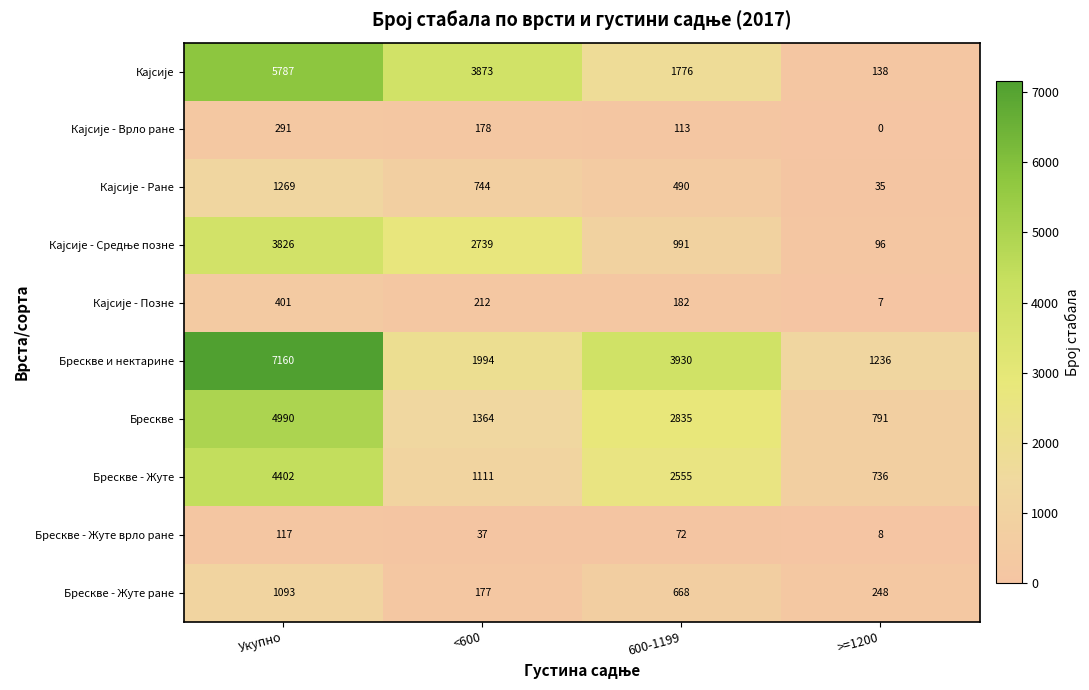

Which series has the widest spread of values?

Брескве и нектарине